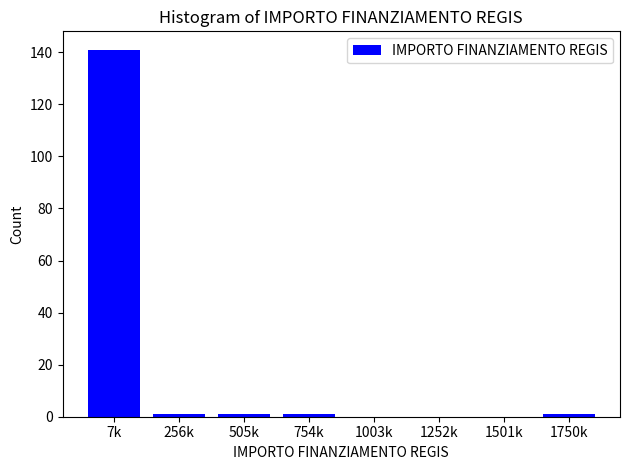

Reading right to left, transcribe all the data shown in this chart.

1750k=1	1501k=0	1252k=0	1003k=0	754k=1	505k=1	256k=1	7k=141